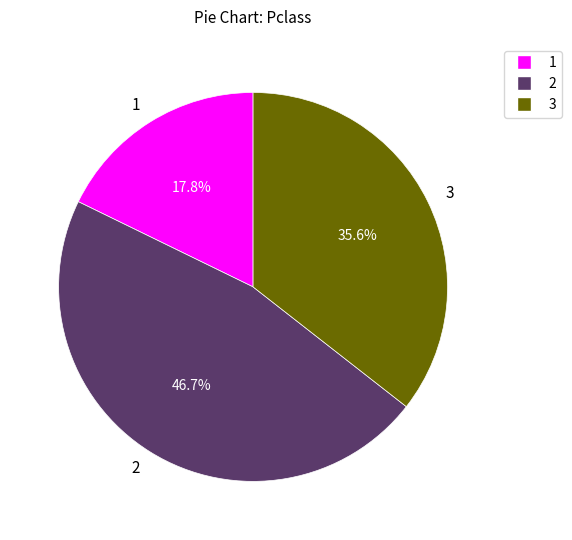

To the nearest percent, what is the difference between the largest and smallest slice percentages?

29%